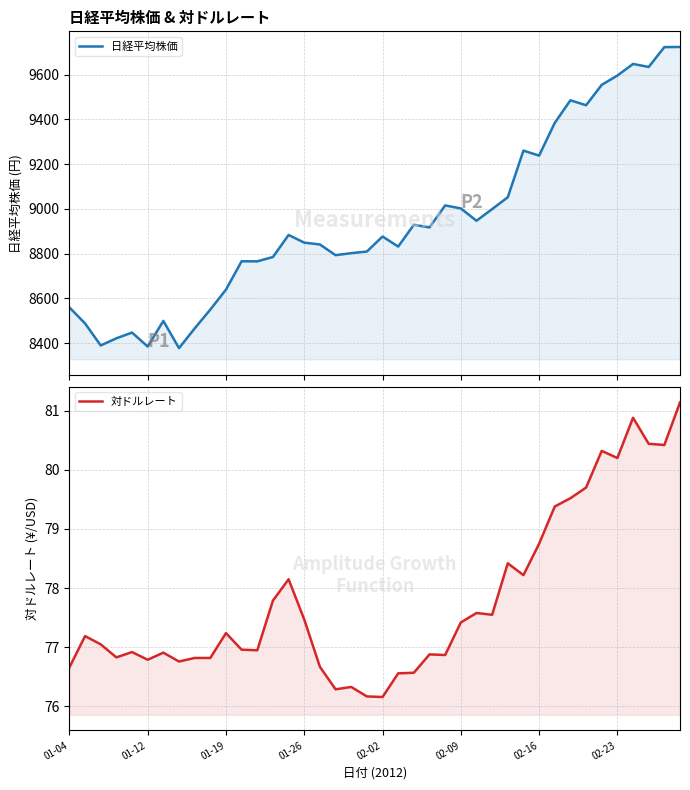

Rank the series by their average value, from lowest to highest.

対ドルレート, 日経平均株価